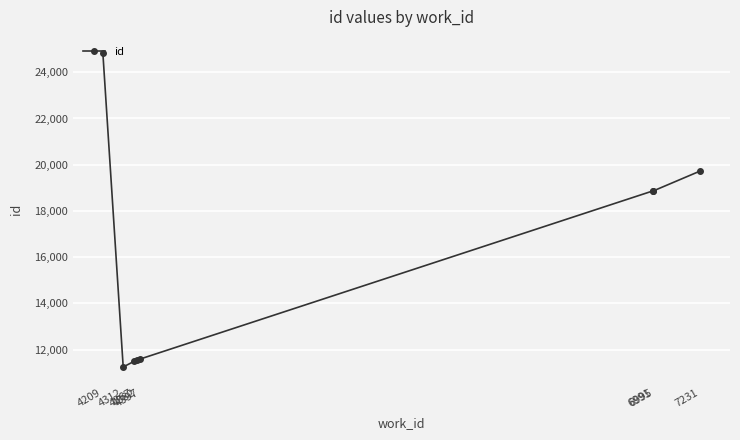

What is the smallest value displayed?

11247